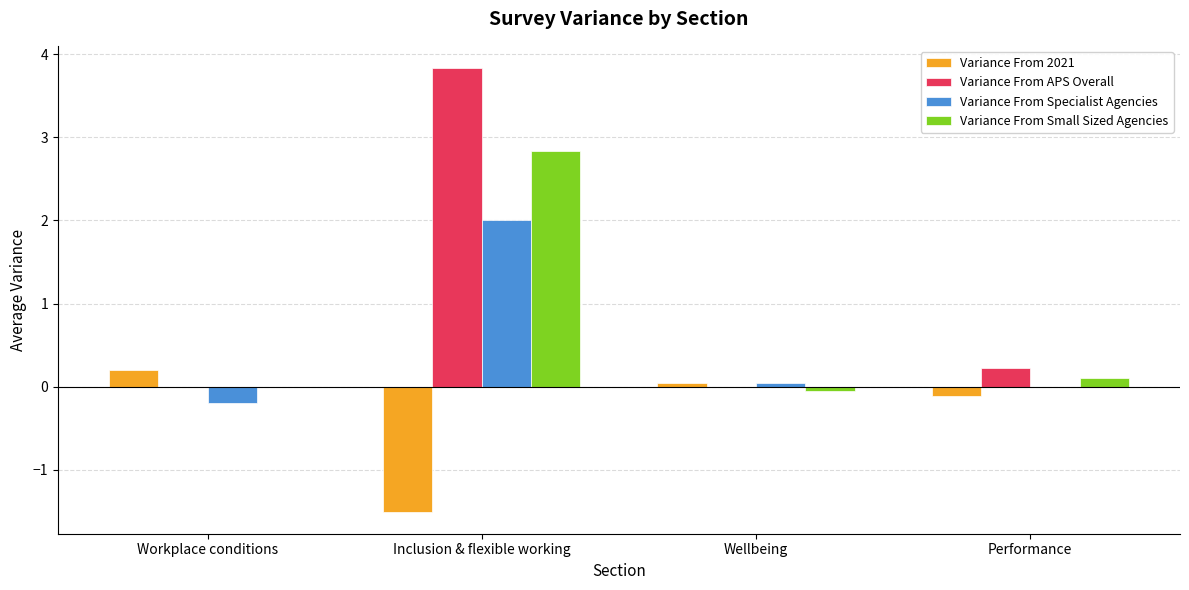

What value does the Variance From APS Overall series have at Inclusion & flexible working?

3.8